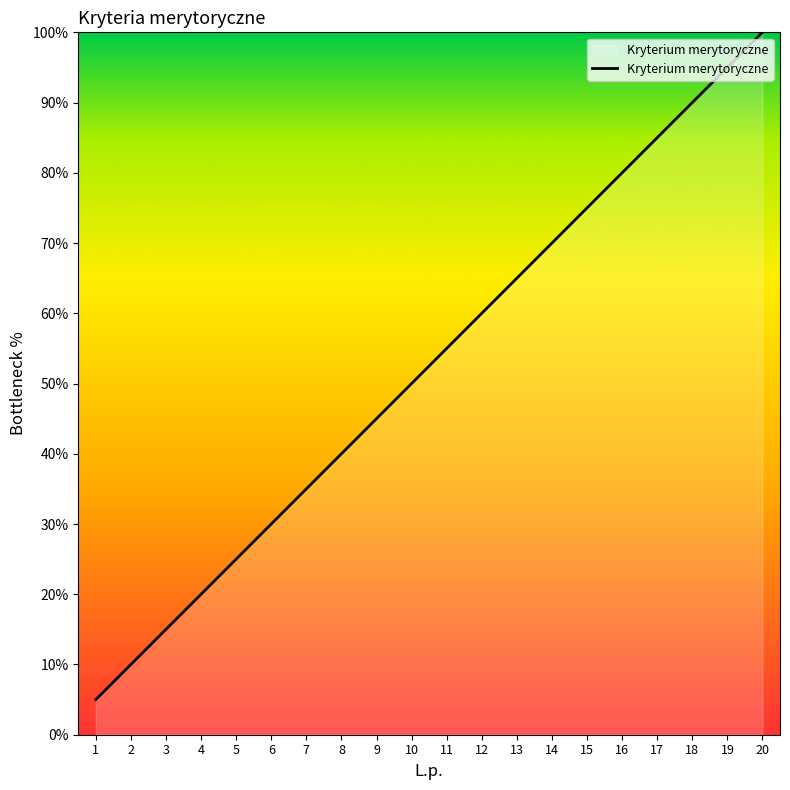

Is it true that the value at 6 is 47.3?

False